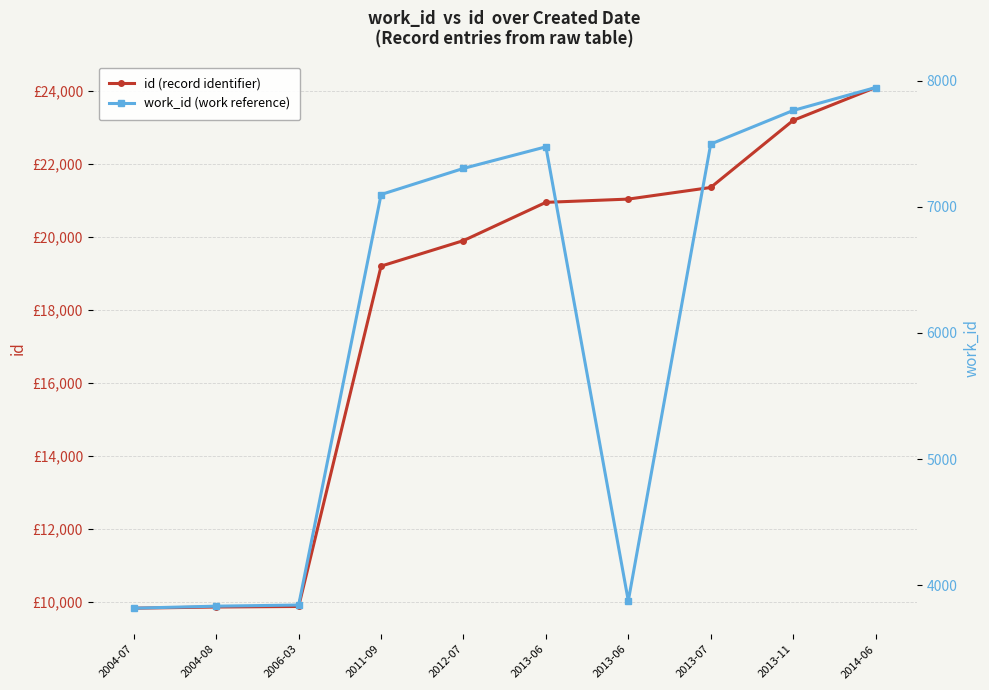

What is the spread (max minus min) of values at 2013-07?

13852